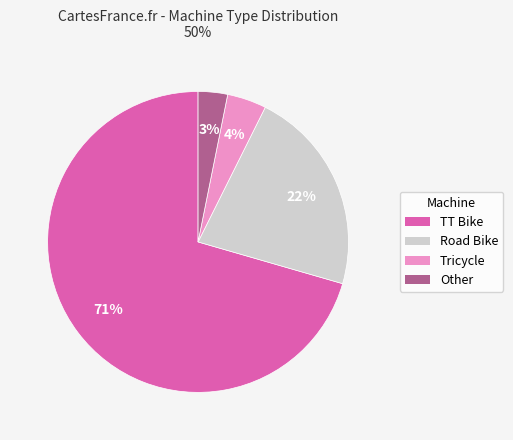

How many segments does this pie chart have?

4